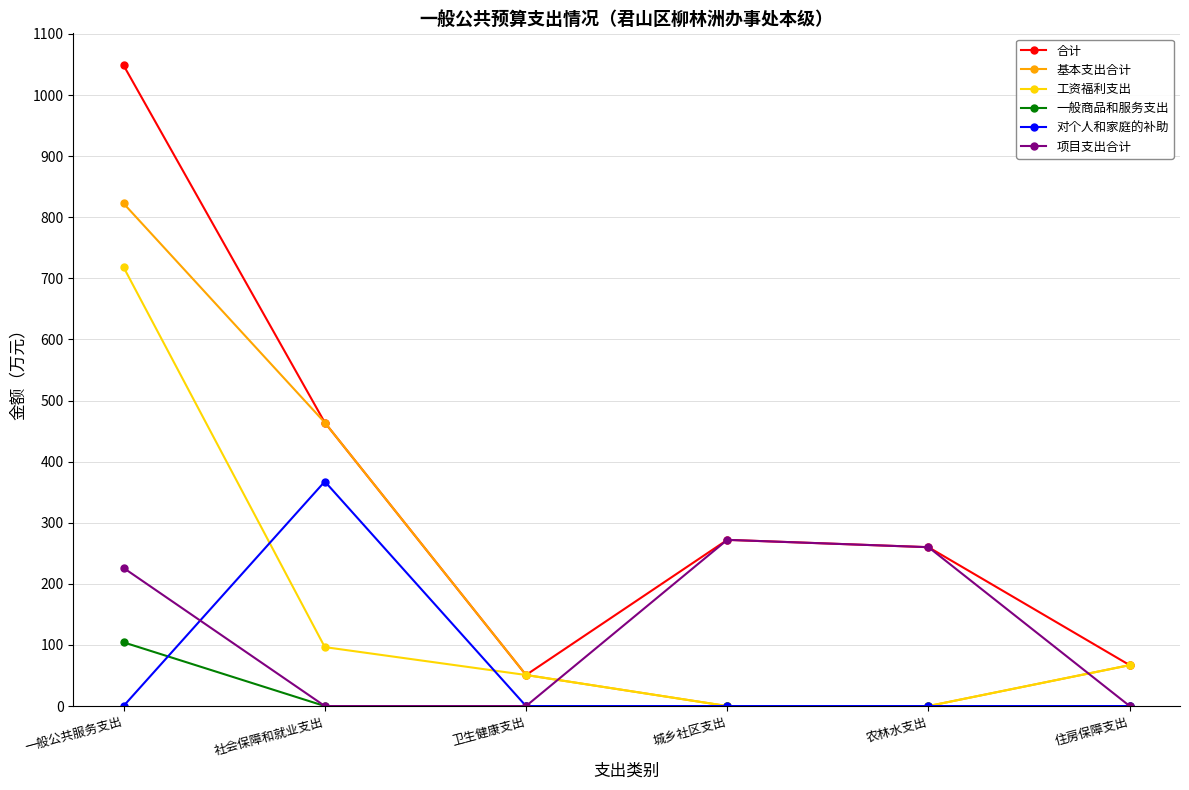

How many interior local peaks does the 项目支出合计 series have?

1